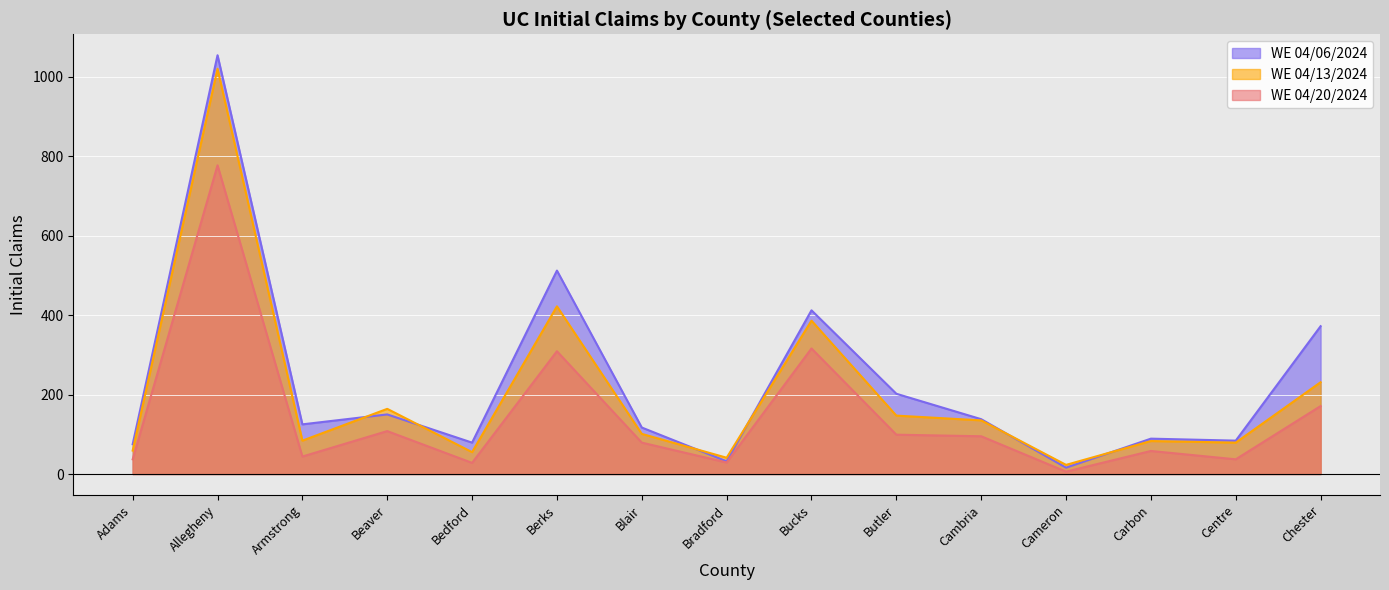

How many distinct data groups are displayed?

3